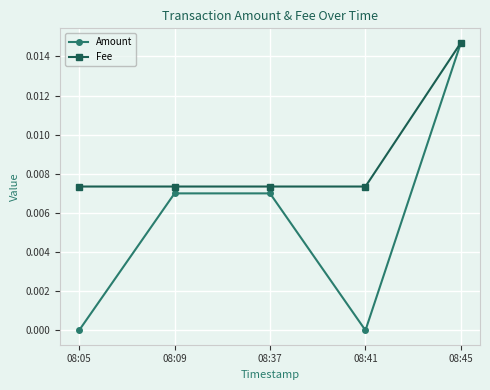

List the series in order of their overall mean, lowest first.

Amount, Fee